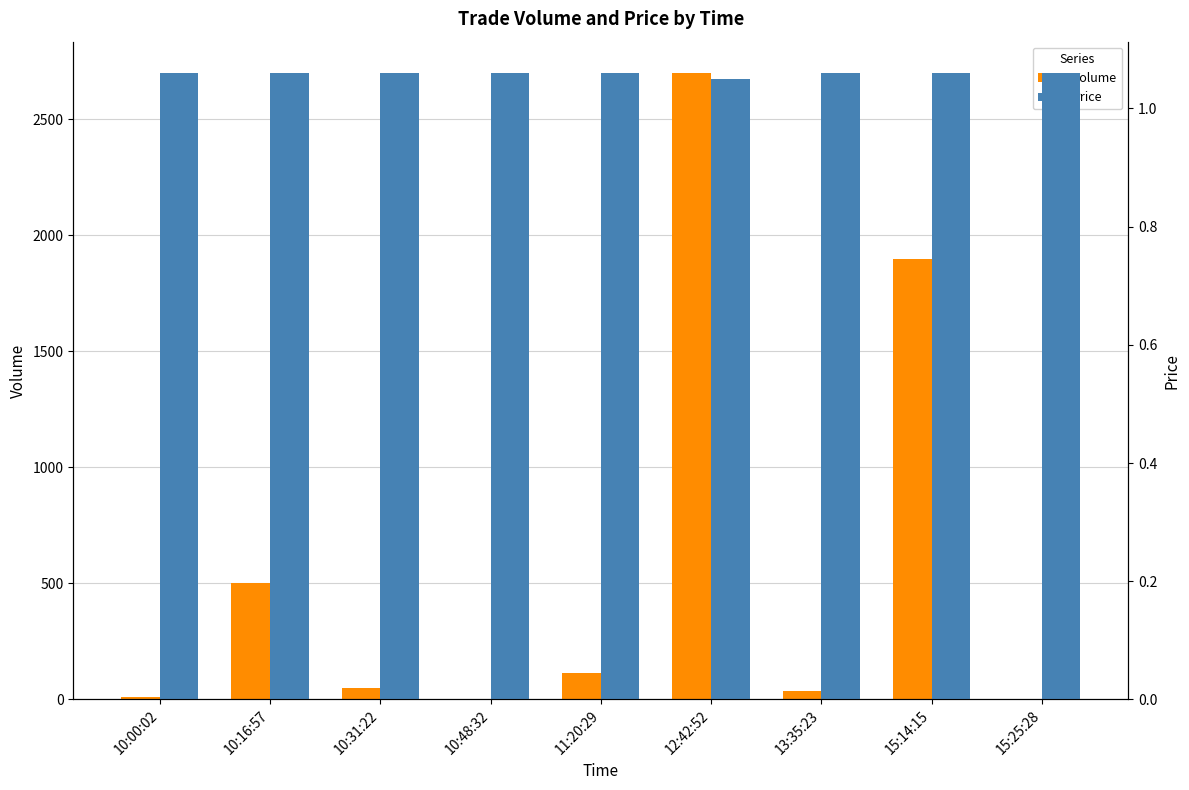

How many bars are there in each group?

2